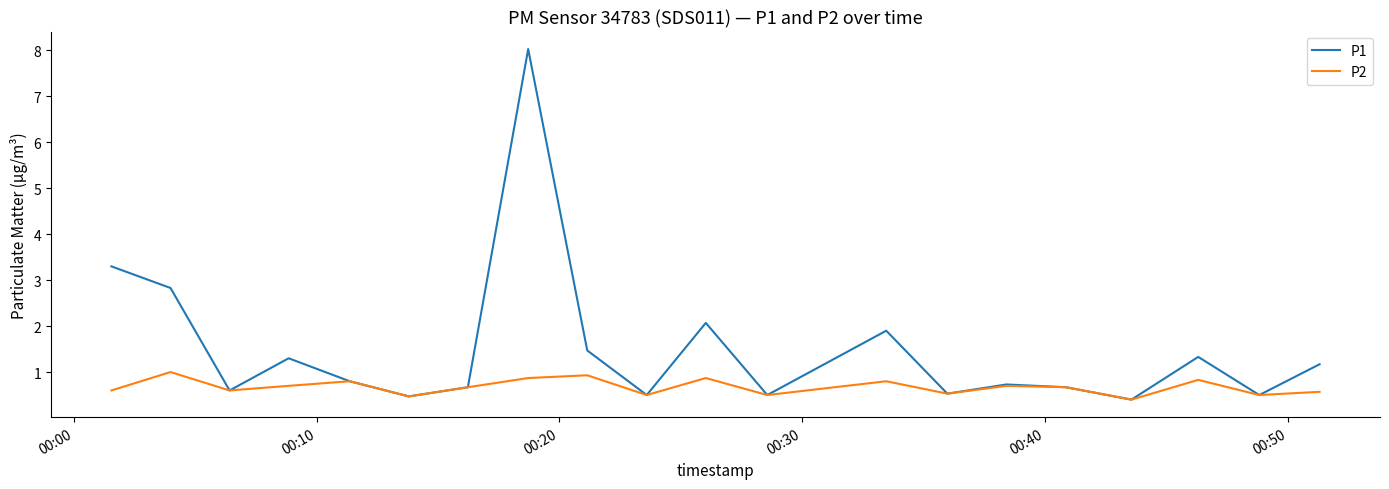

List the series in order of their overall mean, lowest first.

P2, P1